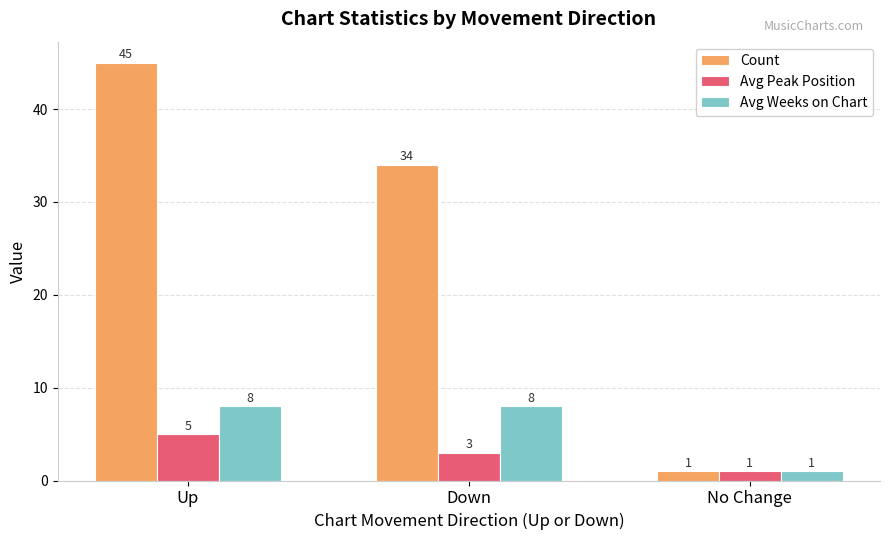

What is the difference between the maximum and minimum values in the Avg Weeks on Chart series?

7